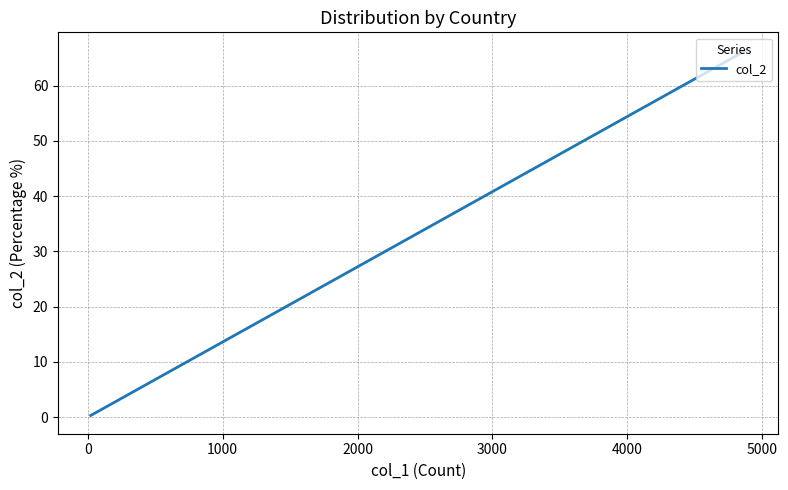

How many categories are shown in the chart?

20